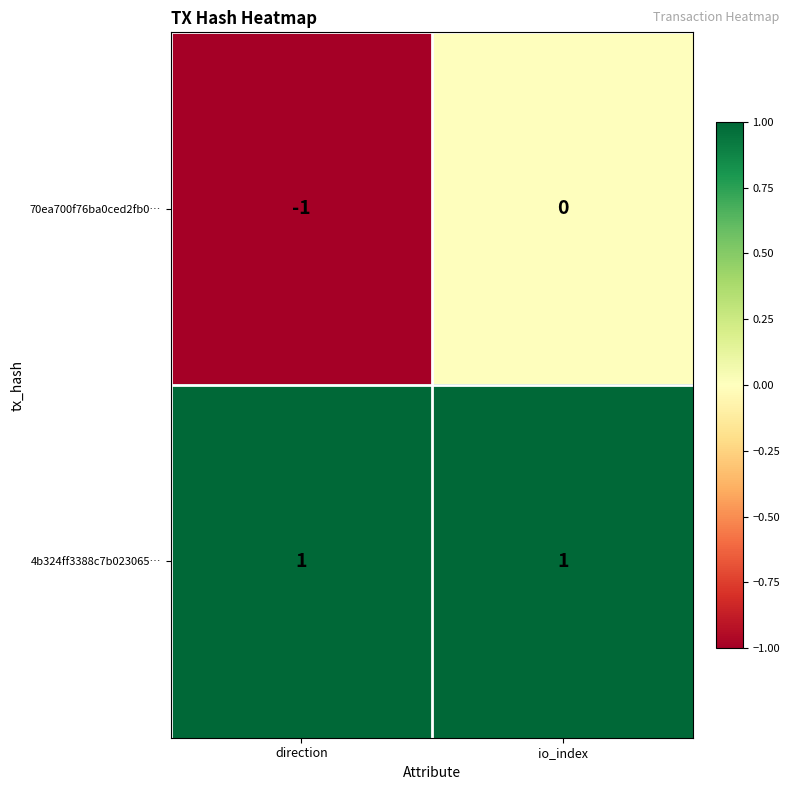

Which category has the lowest value across all series?

direction